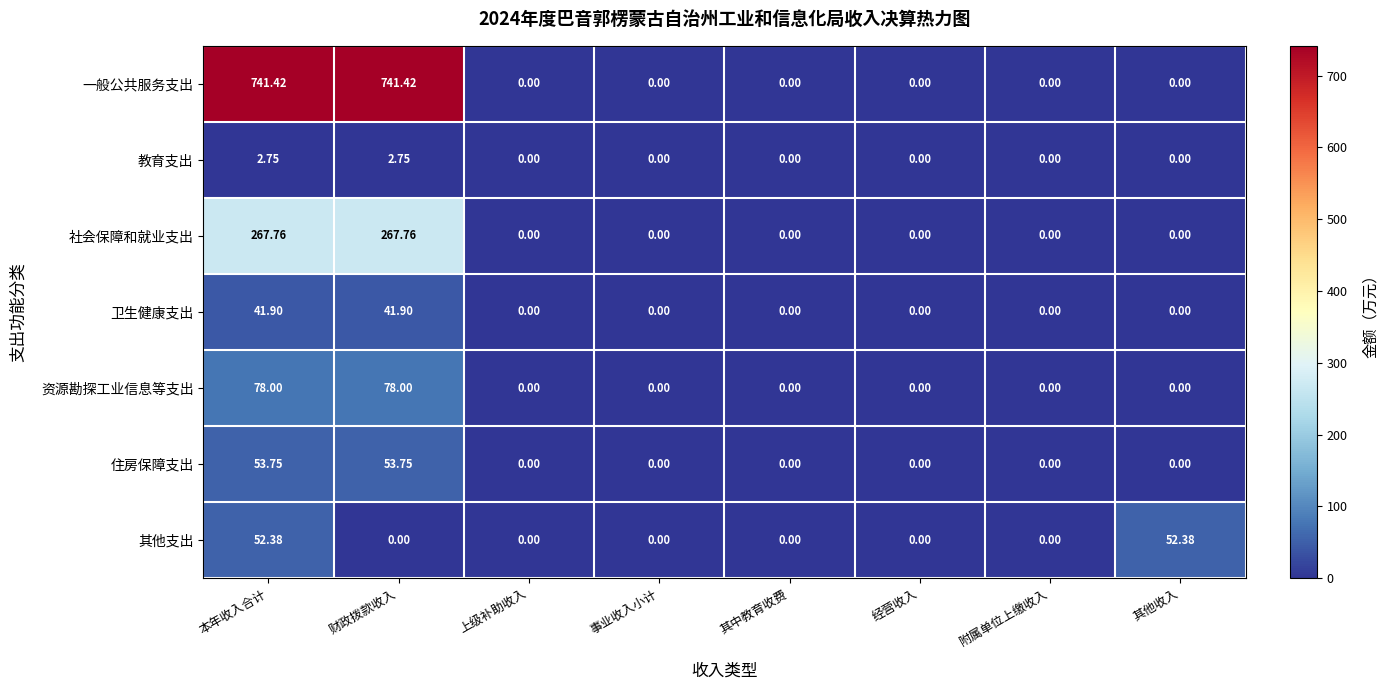

At which category is the sum across all series the highest?

本年收入合计